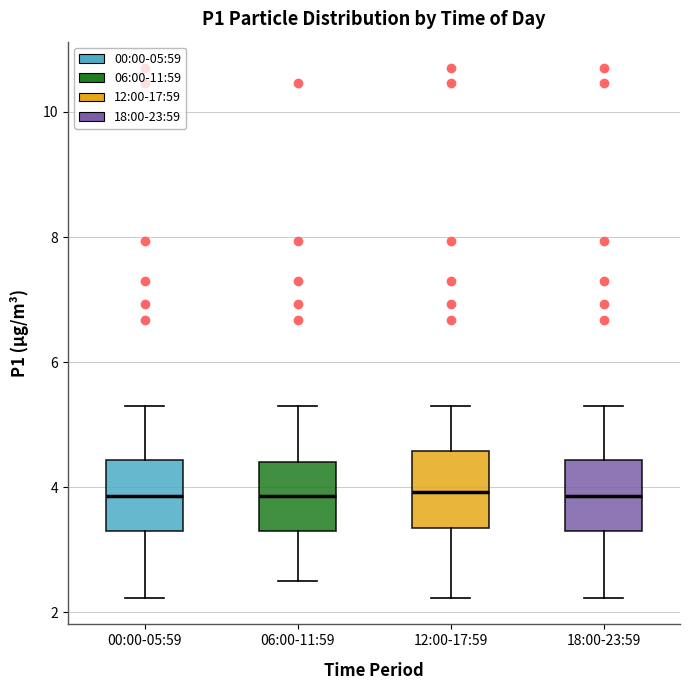

Reading left to right, transcribe this box plot: for each box, give where its median line is, the range the box spans, and where its two whiskers end, as read against the y-axis. The values are not printed on the chart, so give them approximately, as read against the axis.

00:00-05:59: median 3.8, box 3.4 to 4.4, whiskers 2.2 to 5.4
06:00-11:59: median 3.8, box 3.4 to 4.4, whiskers 2.6 to 5.4
12:00-17:59: median 4.0, box 3.4 to 4.6, whiskers 2.2 to 5.4
18:00-23:59: median 3.8, box 3.4 to 4.4, whiskers 2.2 to 5.4